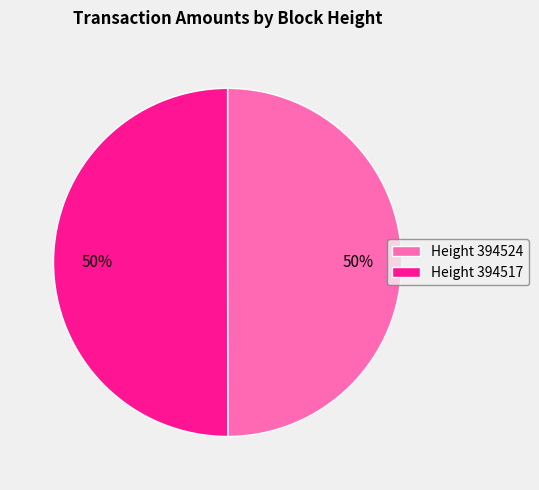

Is it true that Height 394524 is 39% of the pie?

False